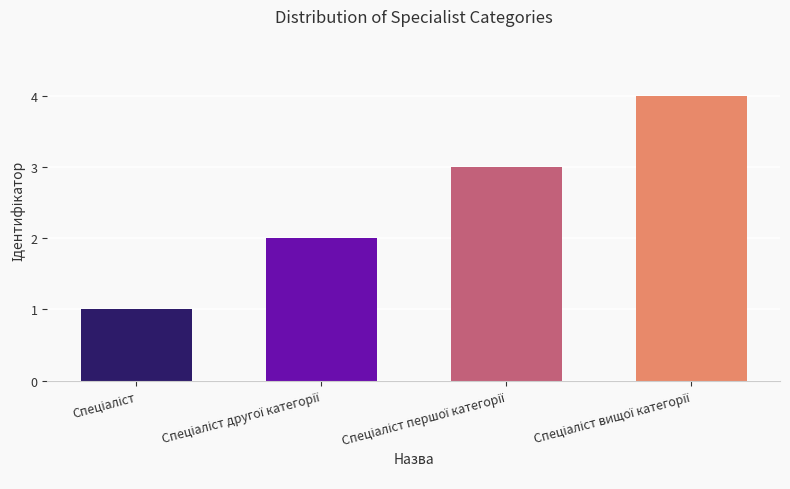

What is the greatest value displayed?

4